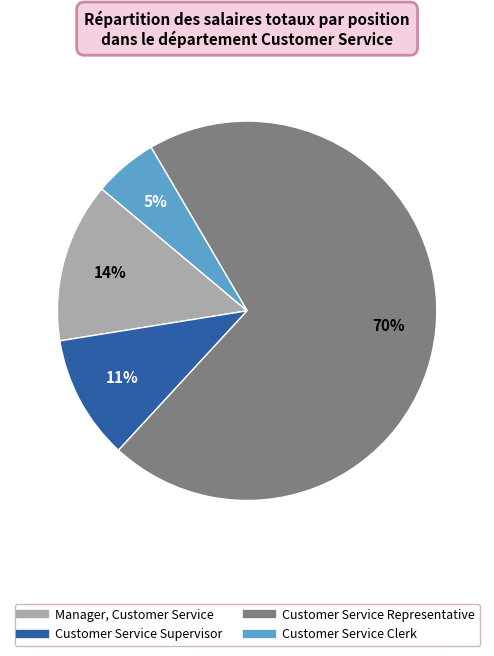

How many segments does this pie chart have?

4